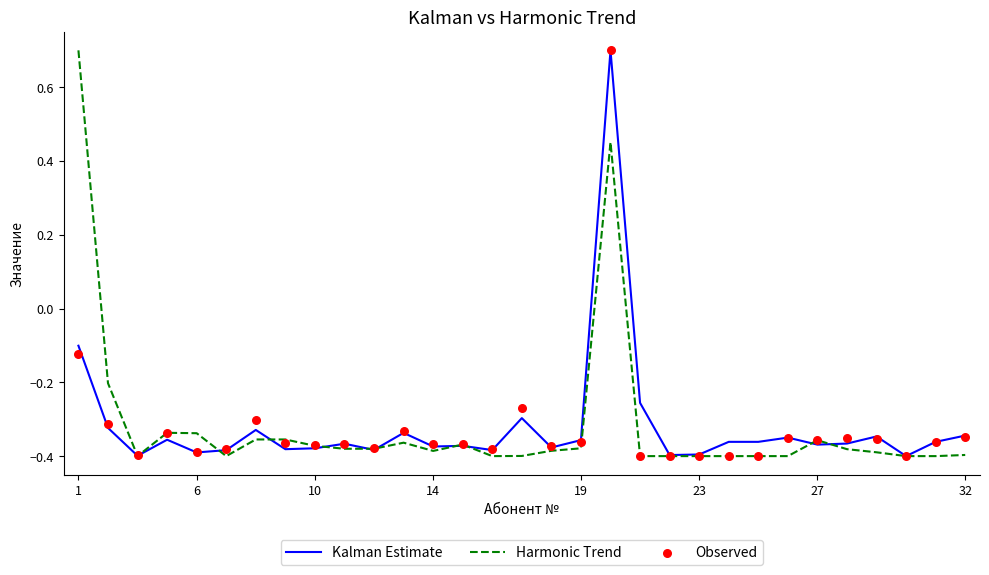

Which series reaches the maximum Y coordinate?

Kalman Estimate